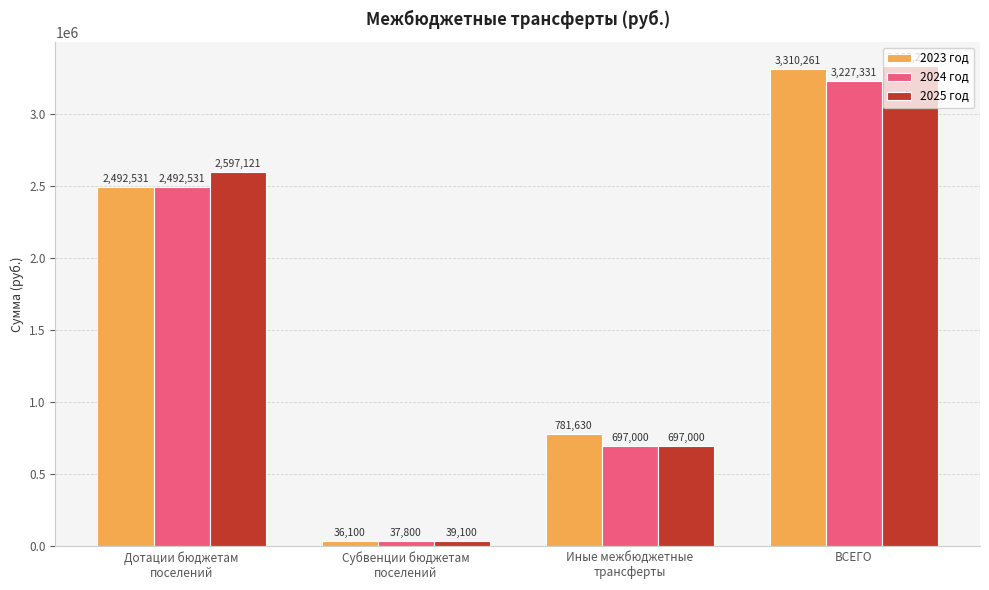

At which category is the sum across all series the highest?

ВСЕГО